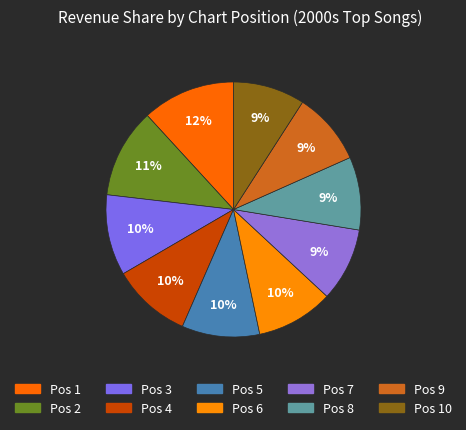

How many slices are in this pie chart?

10